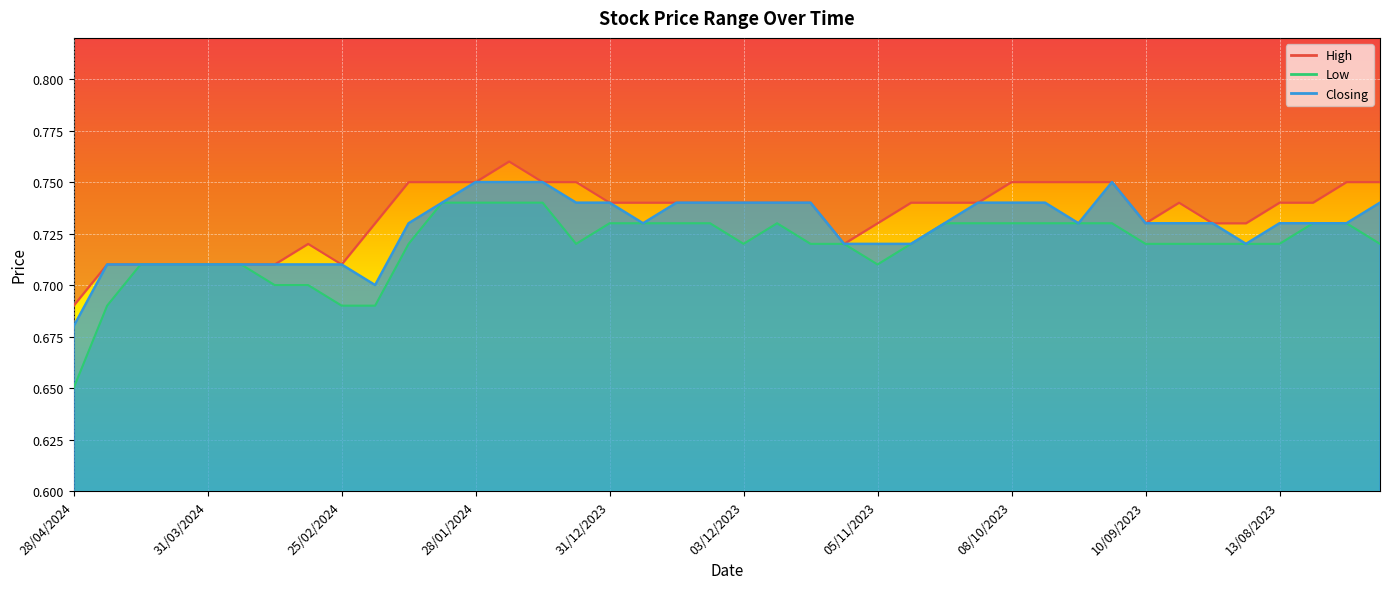

The Closing series shows 0.7 at 22/10/2023. True or false?

True